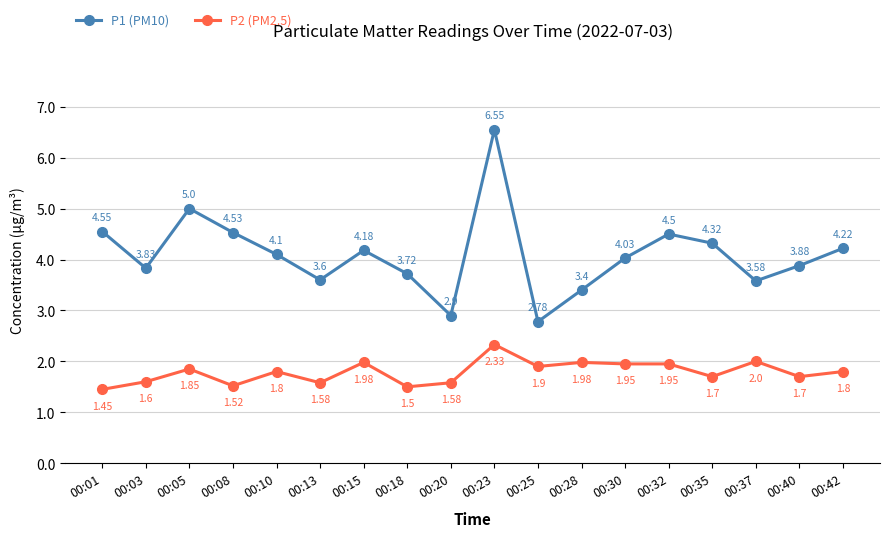

Between 00:01 and 00:37, which series saw the biggest shift?

P1 (PM10)